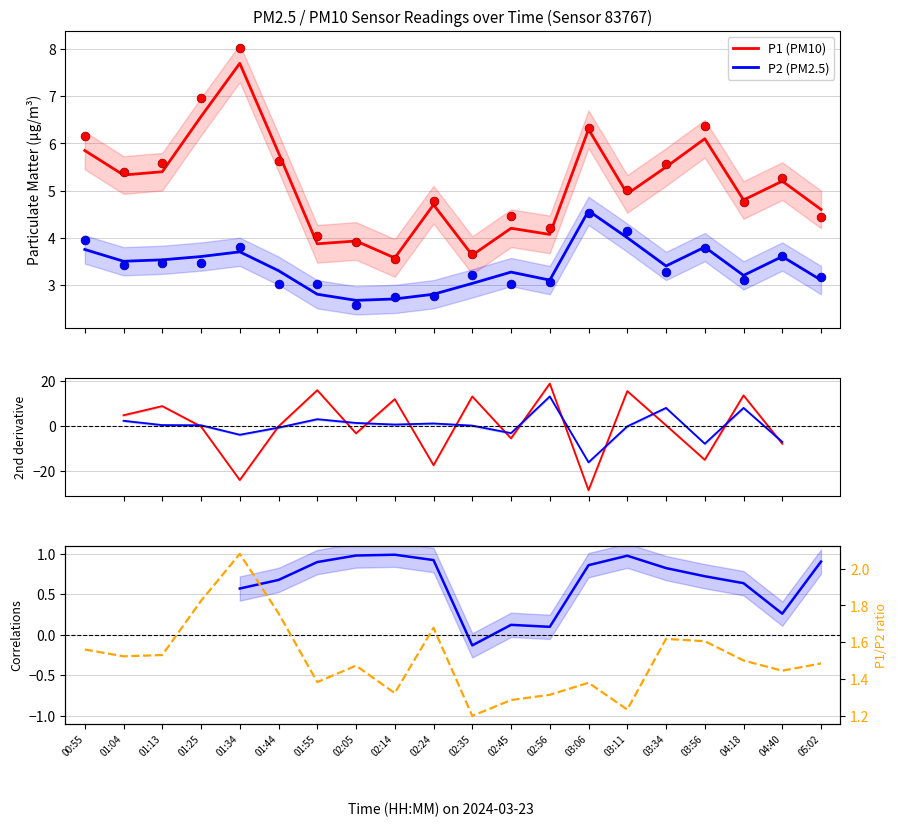

What are all the series names shown in the legend?

P1, P2